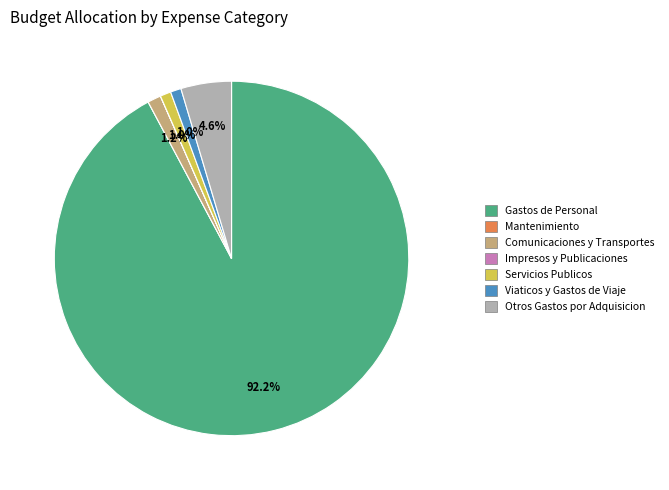

Is there a majority slice in this chart?

Yes